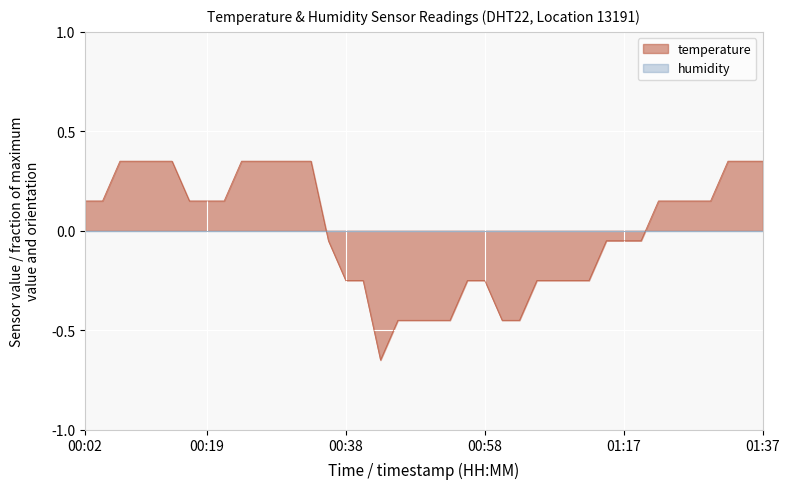

Which category has the highest value across all series?

00:07